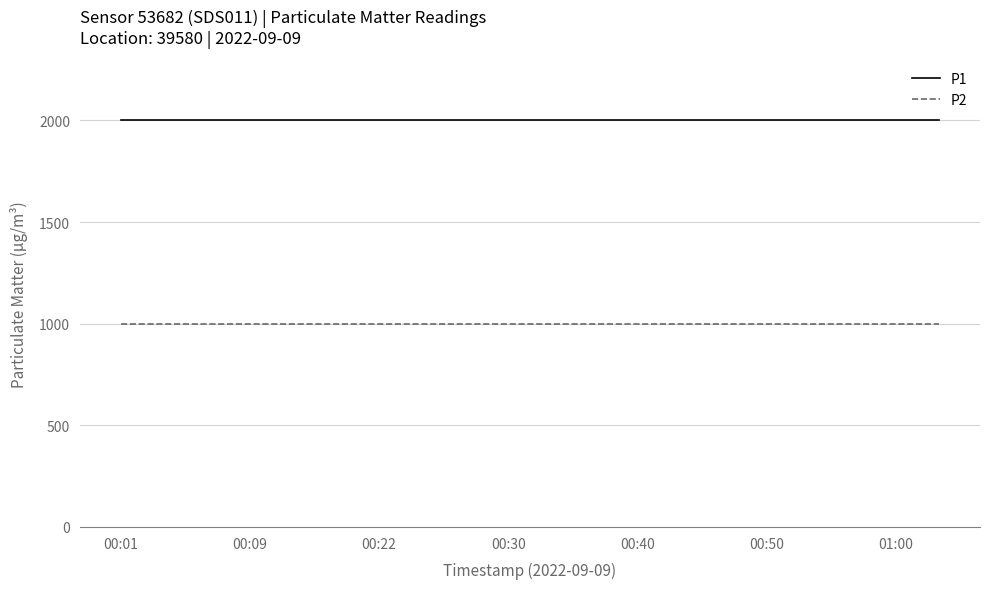

Rank the series by their maximum value, from lowest to highest.

P2, P1